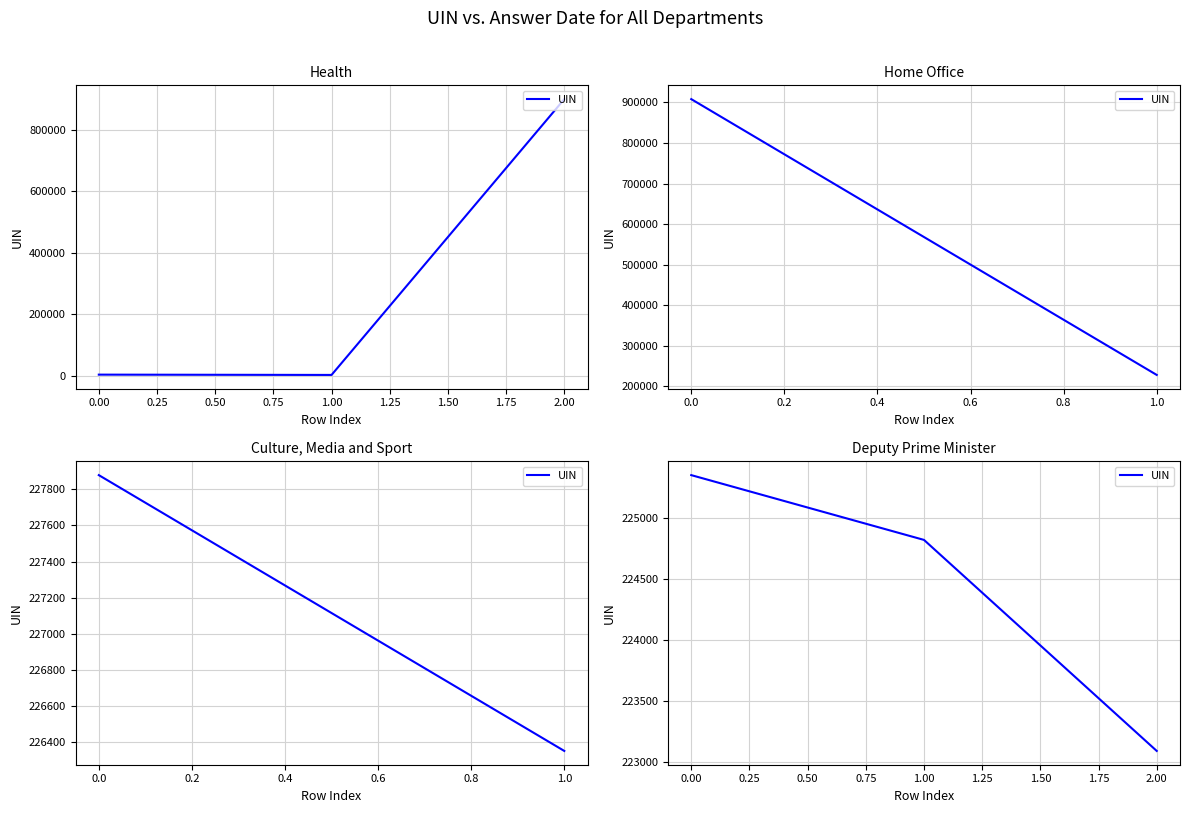

How many distinct data groups are displayed?

1